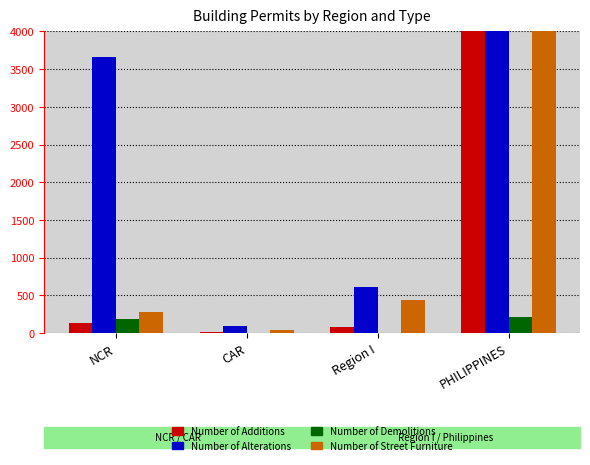

What is the average value of the Number of Demolitions series?

99